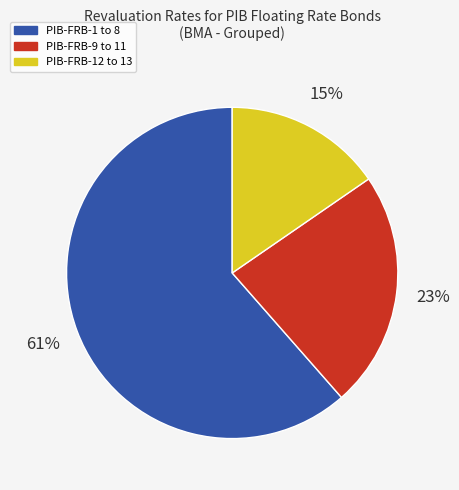

Is there any slice that represents more than half of the pie?

Yes